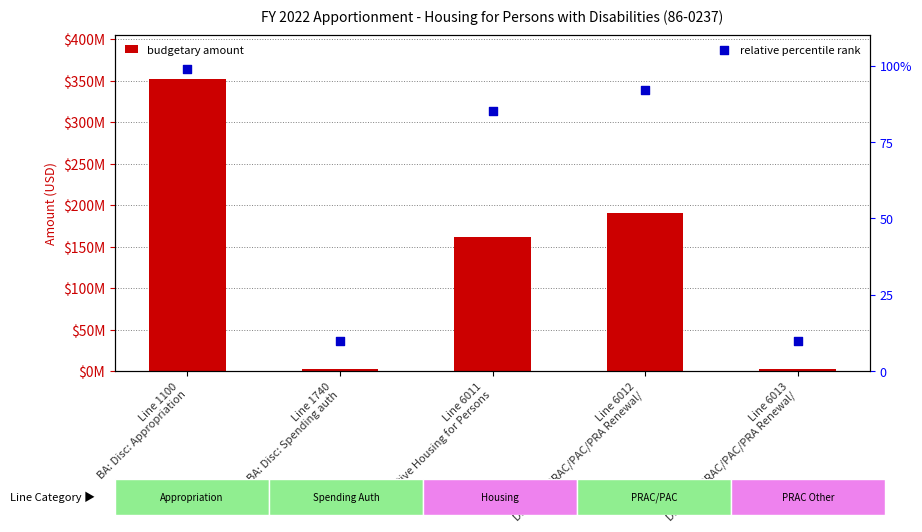

At which category is the sum across all series the highest?

Line 1100
BA: Disc: Appropriation